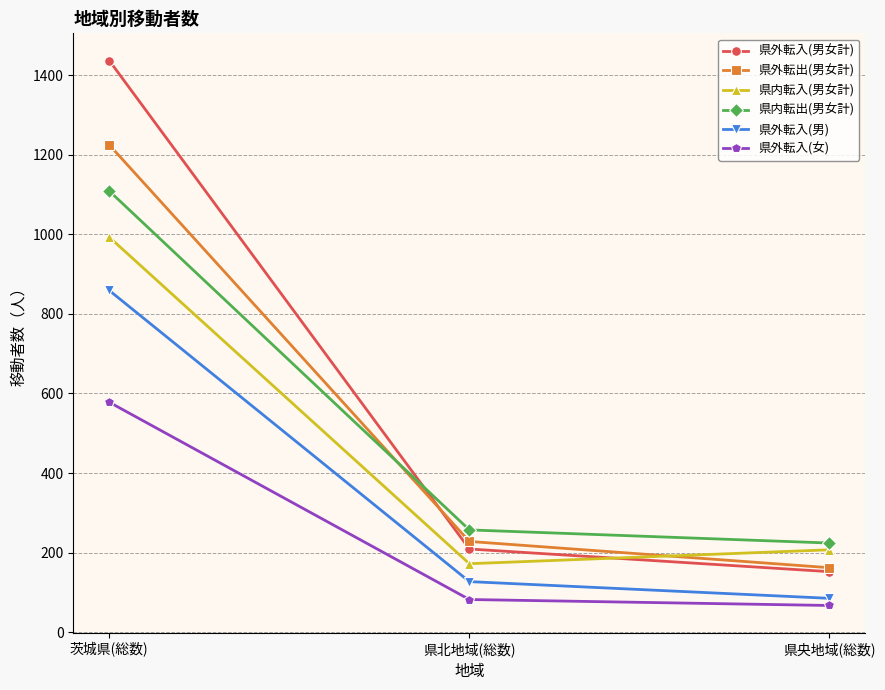

Rank the series by their maximum value, from lowest to highest.

県外転入(女), 県外転入(男), 県内転入(男女計), 県内転出(男女計), 県外転出(男女計), 県外転入(男女計)